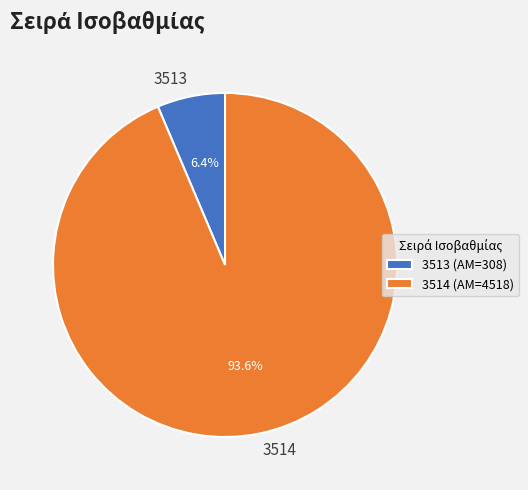

Is it true that 3514 is 94% of the pie?

True